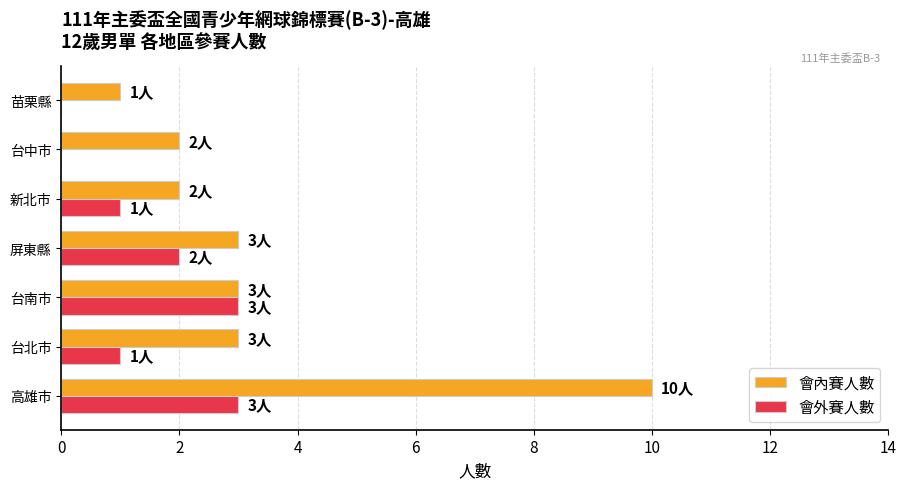

True or false: 會內賽人數 has a value of 1 at 新北市.

False